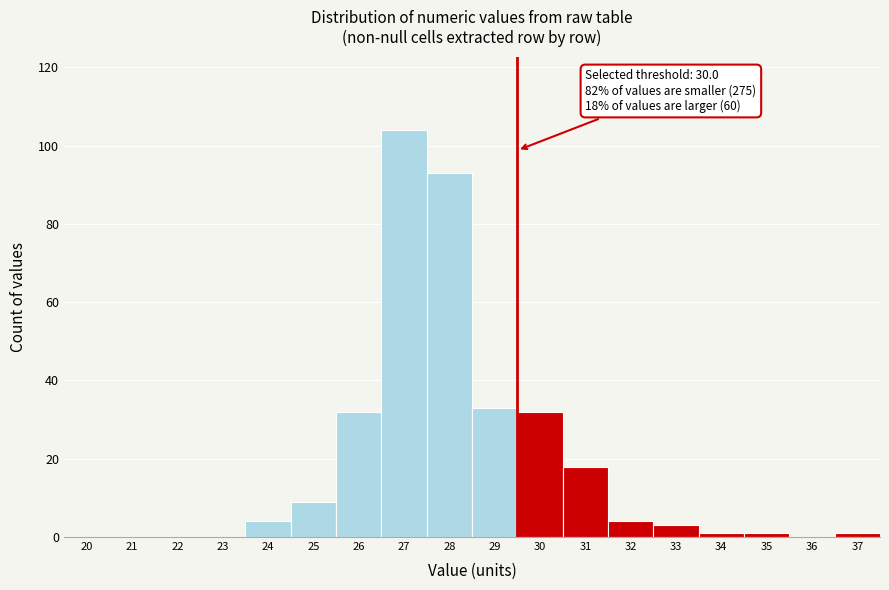

Reading left to right, list all the values displayed in this chart.

20=0	21=0	22=0	23=0	24=4	25=9	26=32	27=104	28=93	29=33	30=32	31=18	32=4	33=3	34=1	35=1	36=0	37=1